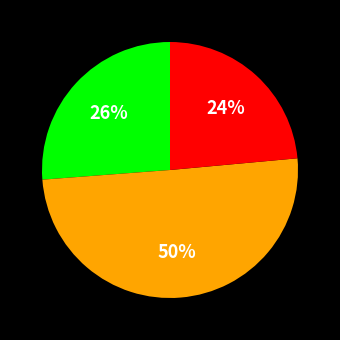

To the nearest percent, what is the average slice percentage?

33%